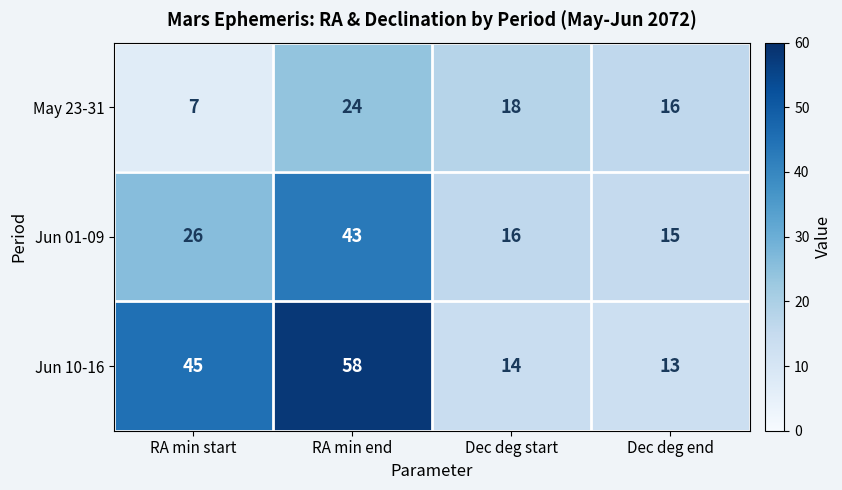

Rank the series by their maximum value, from highest to lowest.

Jun 10-16, Jun 01-09, May 23-31